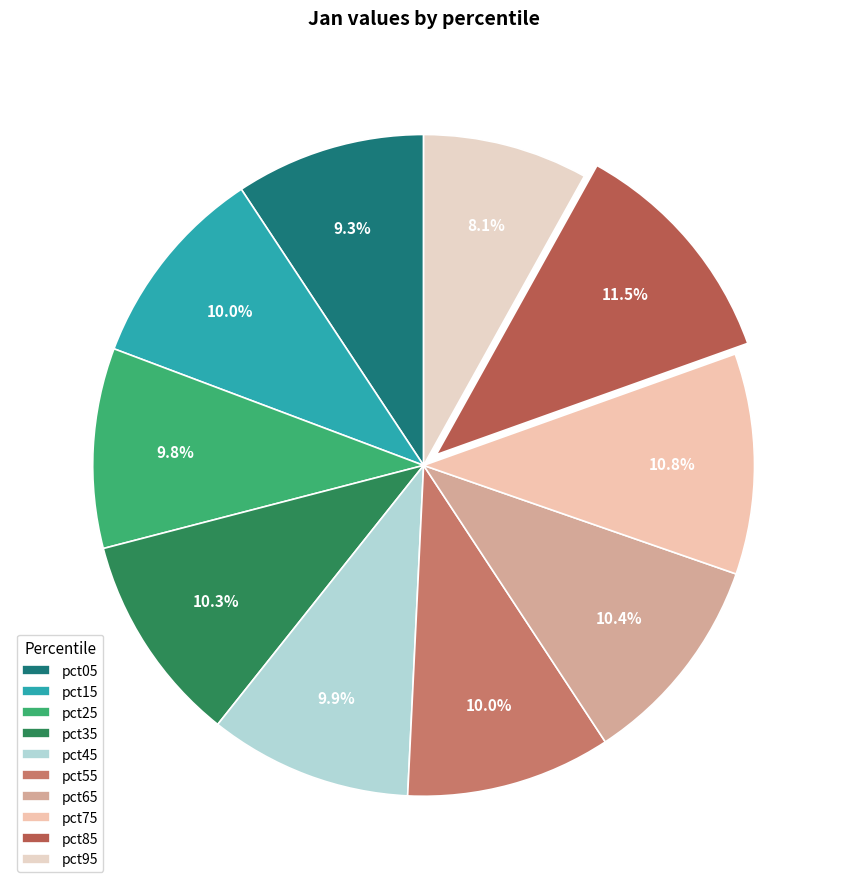

Count the number of slices in the pie.

10